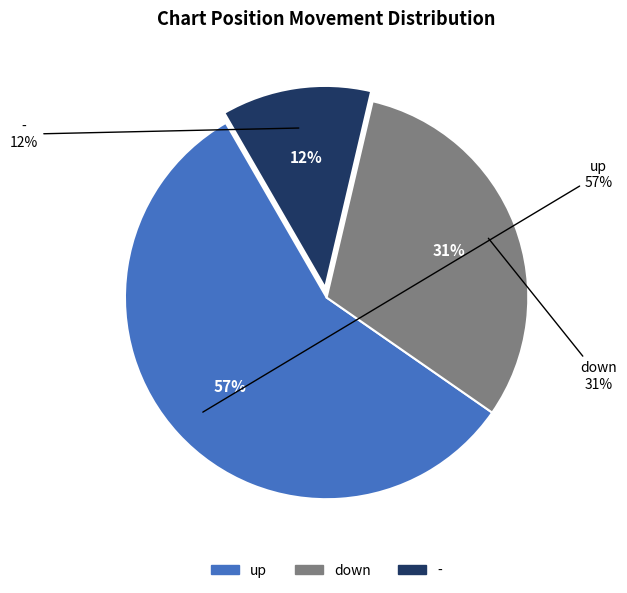

What percentage do down and up together represent?

88.0%